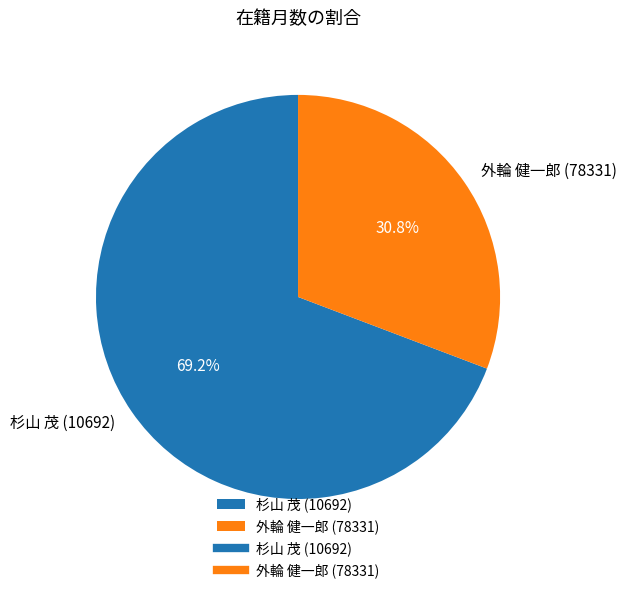

To the nearest percent, what percentage of the pie is 杉山 茂 (10692)?

69%